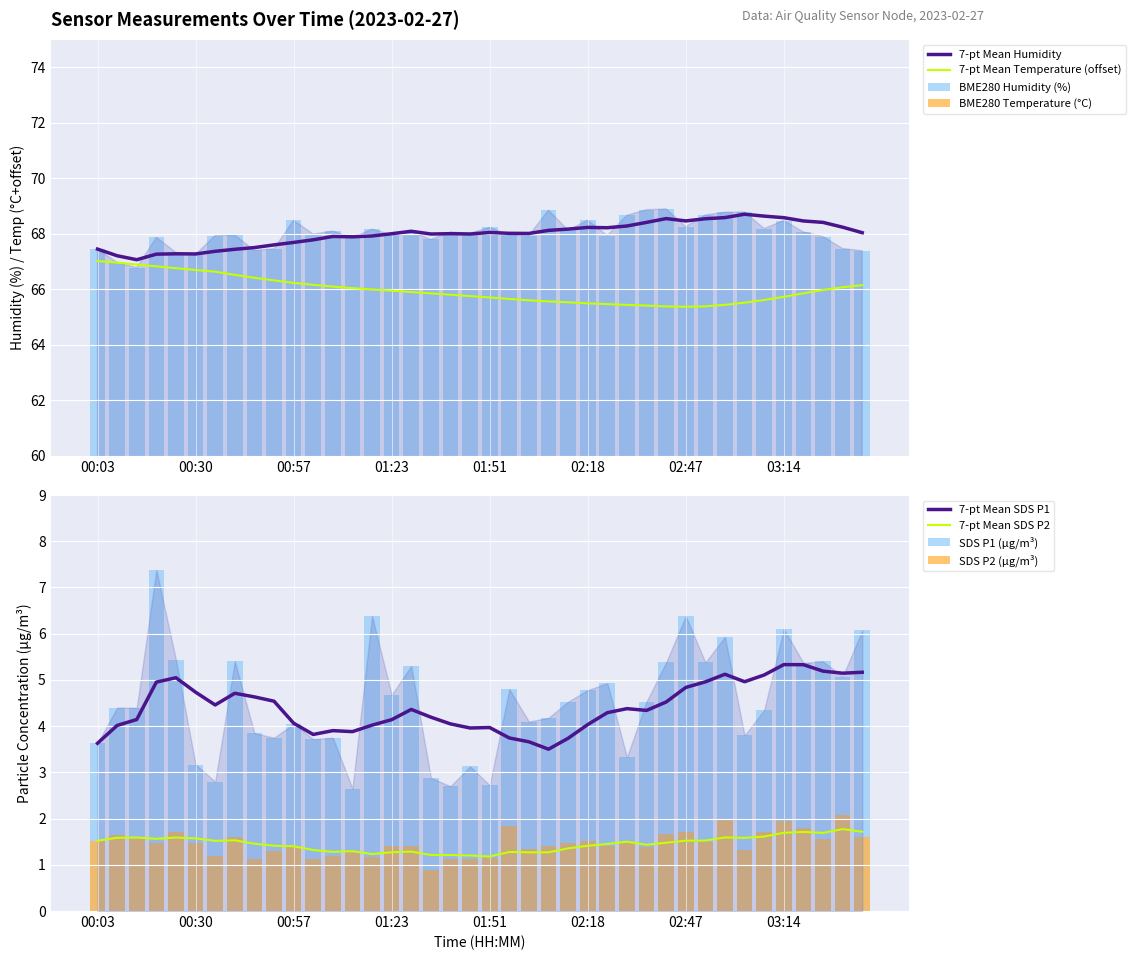

What is the highest value of the SDS_P2 series?

2.1